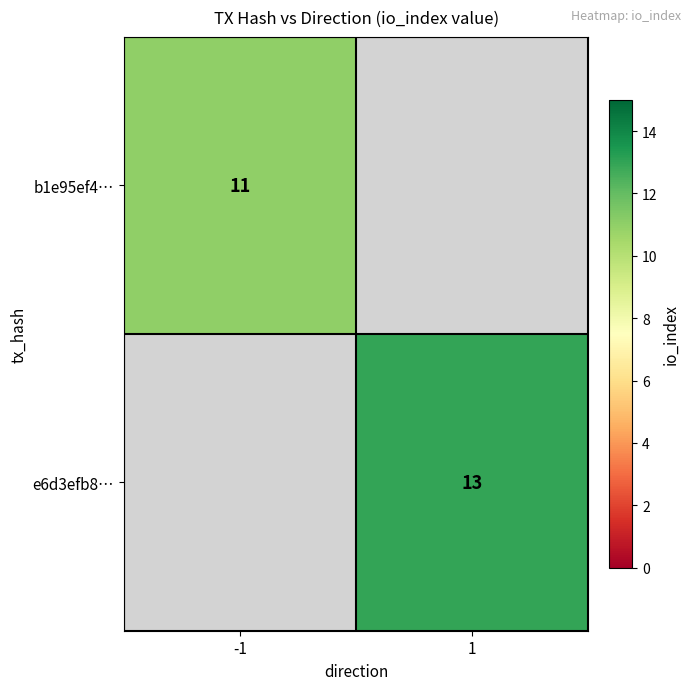

Is it true that e6d3efb8… equals 13 at 1?

True